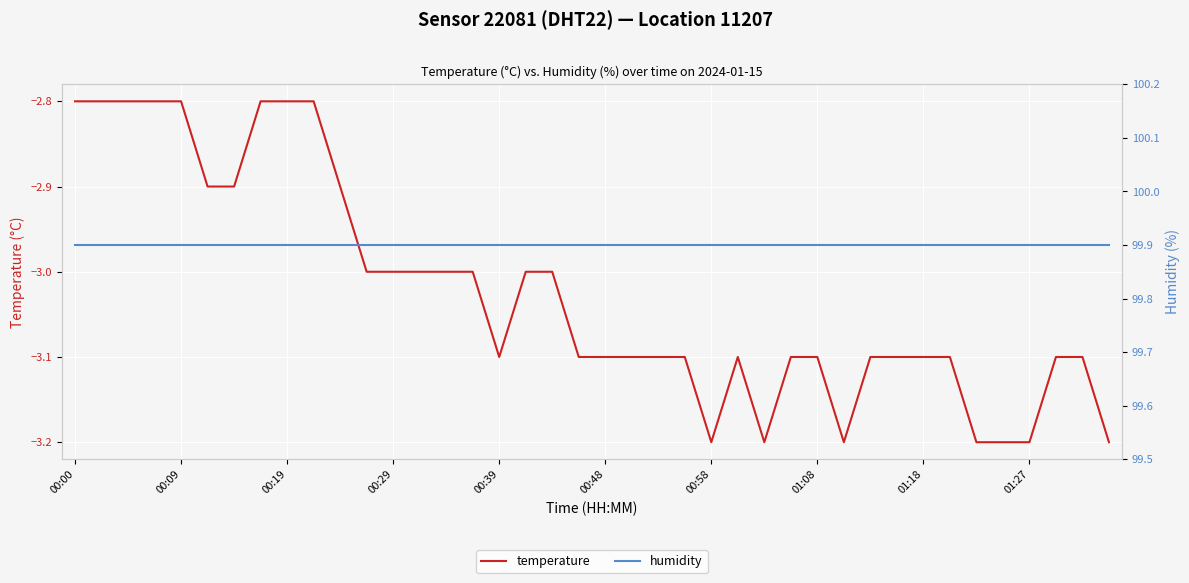

Between 15 and 00:19, which is larger?

00:19